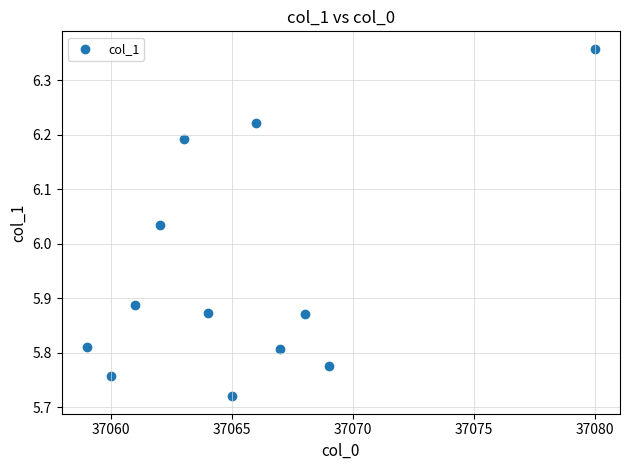

What is the range of Y values (max minus min)?

0.6